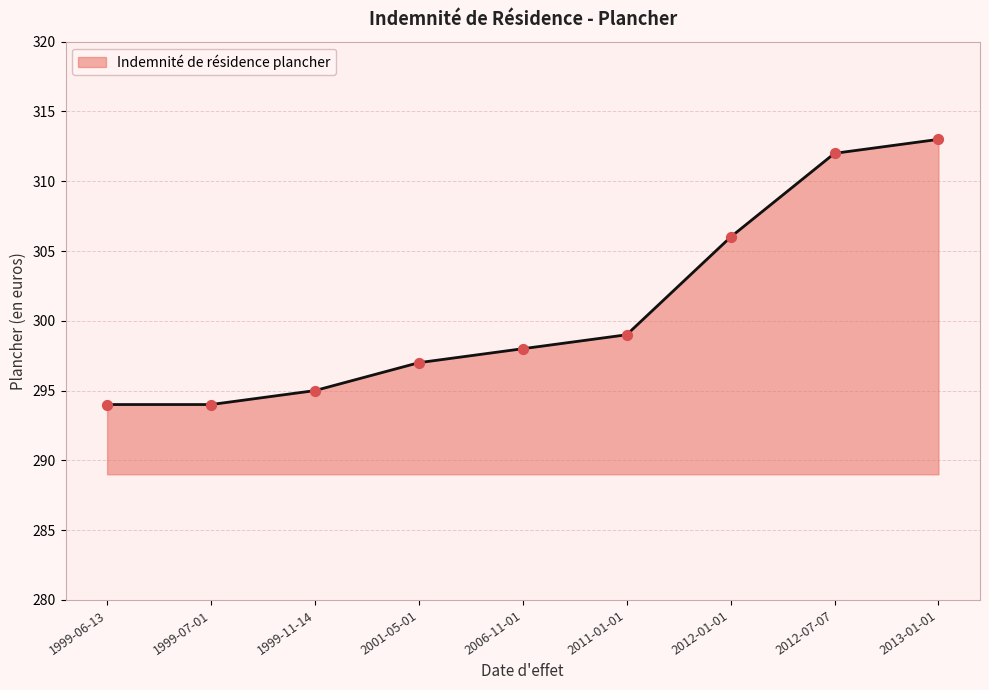

Between 2006-11-01 and 1999-11-14, which is larger?

2006-11-01